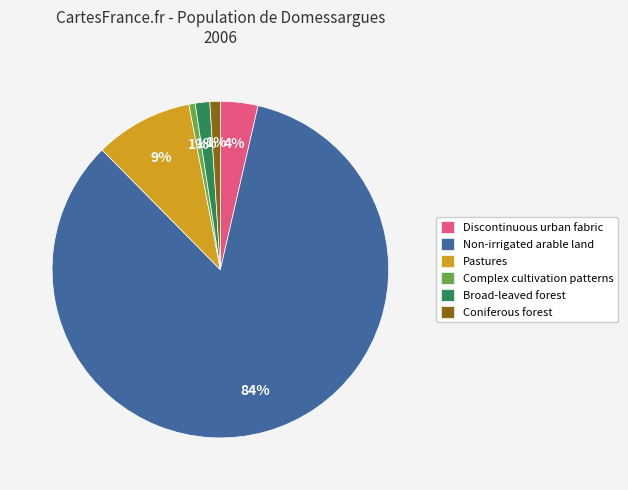

Is there a majority slice in this chart?

Yes